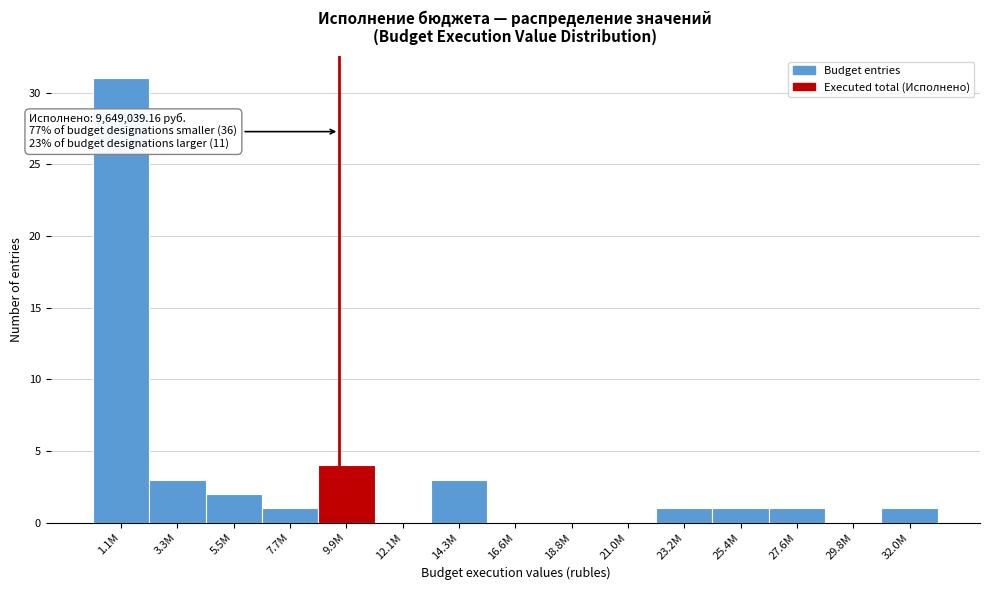

Reading right to left, what are all the values shown in this chart?

32.0M=1	29.8M=0	27.6M=1	25.4M=1	23.2M=1	21.0M=0	18.8M=0	16.6M=0	14.3M=3	12.1M=0	9.9M=4	7.7M=1	5.5M=2	3.3M=3	1.1M=31